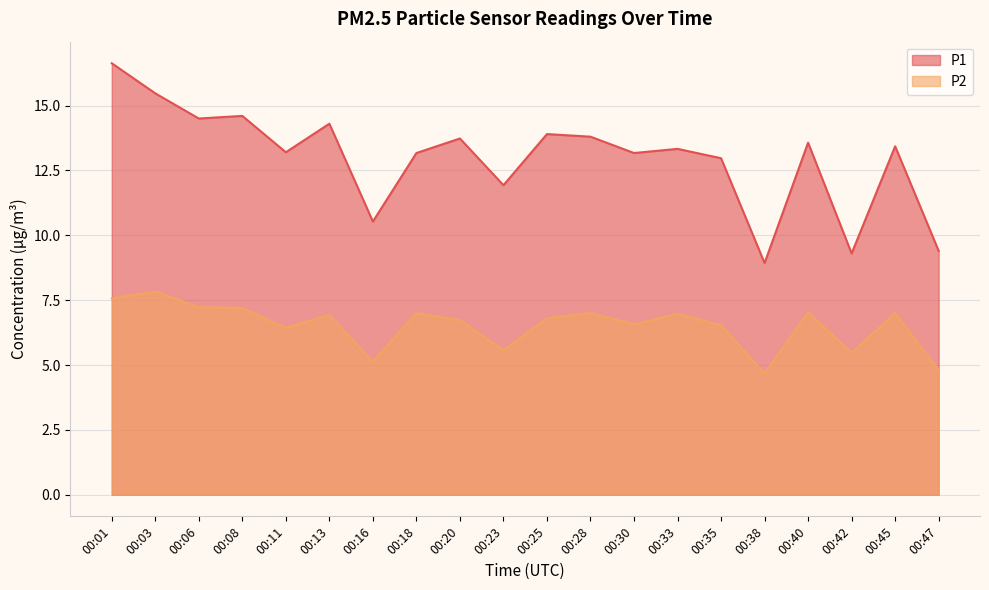

The P1 series shows 9.4 at 00:47. True or false?

True